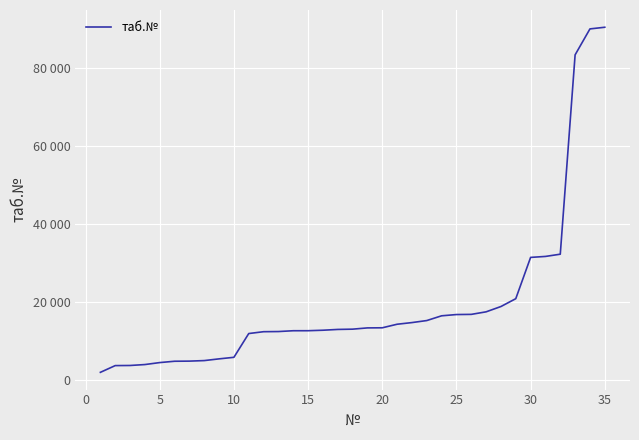

Does the chart display data point markers on the line(s)?

No